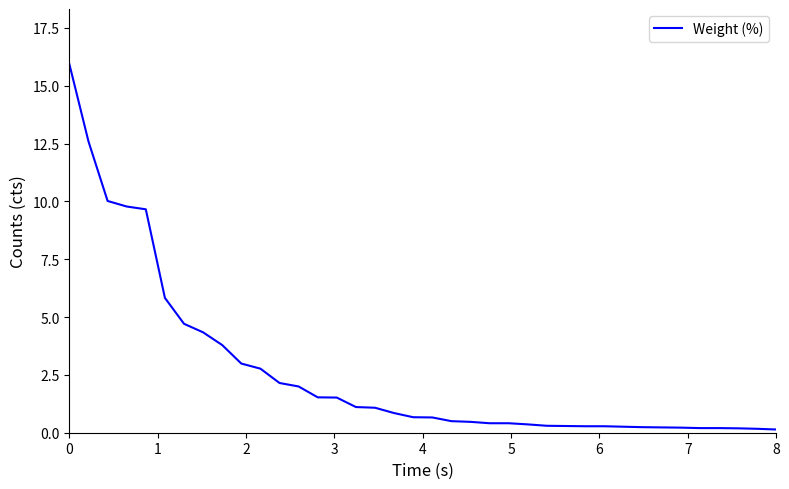

What is the difference between the maximum and minimum values?

15.8